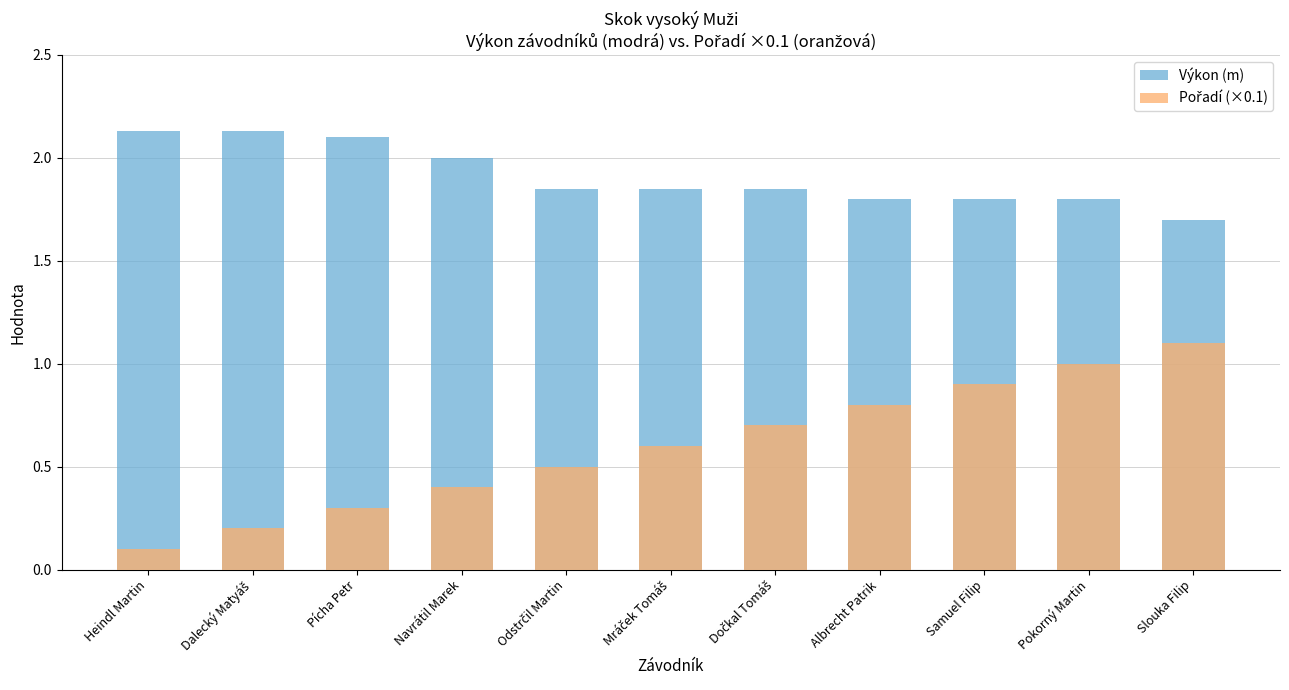

Reading left to right, extract all data points from this chart.

Výkon (m): 2.1	2.1	2.1	2.0	1.9	1.9	1.9	1.8	1.8	1.8	1.7
Pořadí (×0.1): 0.1	0.2	0.3	0.4	0.5	0.6	0.7	0.8	0.9	1.0	1.1